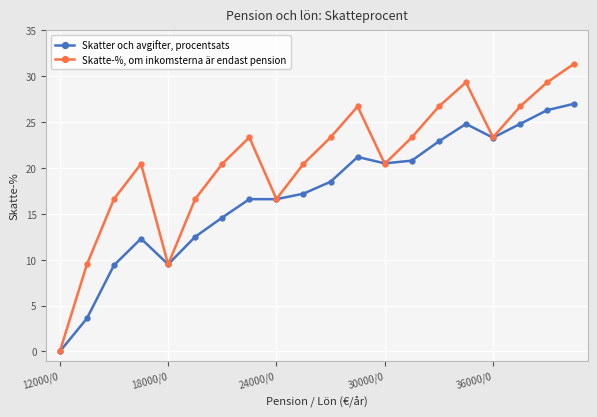

What is the average value of the Skatter och avgifter, procentsats series?

17.1